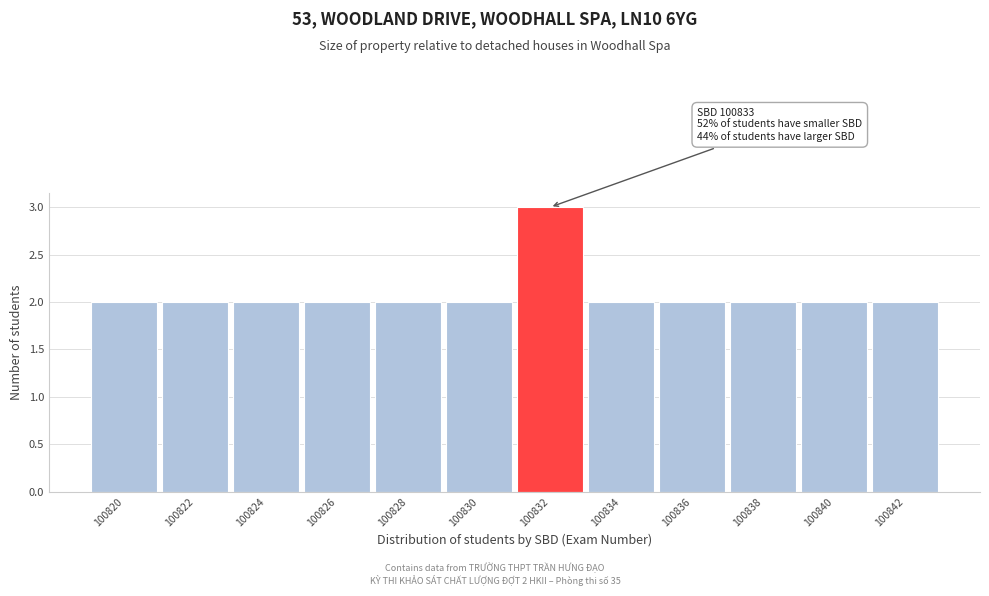

Reading left to right, extract all data points from this chart.

100820=2	100822=2	100824=2	100826=2	100828=2	100830=2	100832=3	100834=2	100836=2	100838=2	100840=2	100842=2